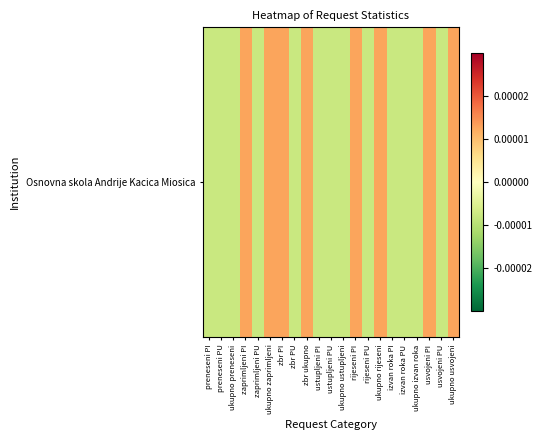

True or false: the data shows 0.0 at ukupno zaprimljeni.

True